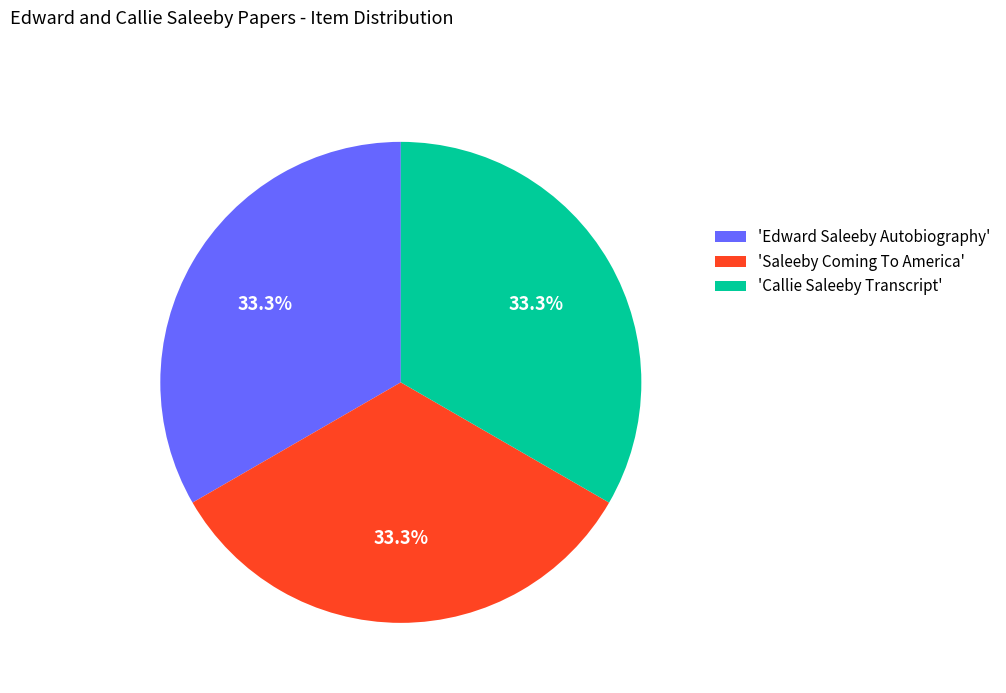

What is the ratio of the value at 'Saleeby Coming To America' to the value at 'Callie Saleeby Transcript'?

1.0